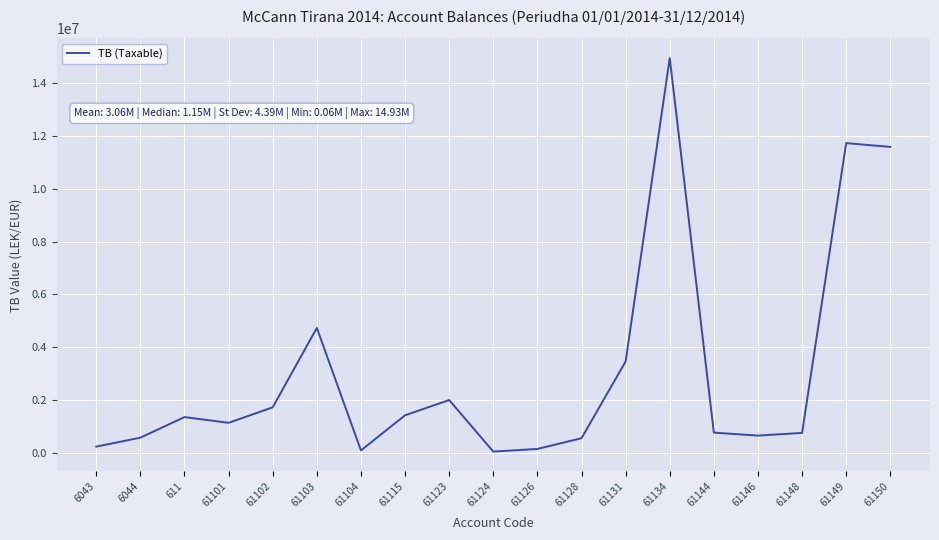

Is it true that the value at 61150 is 20680872.1?

False